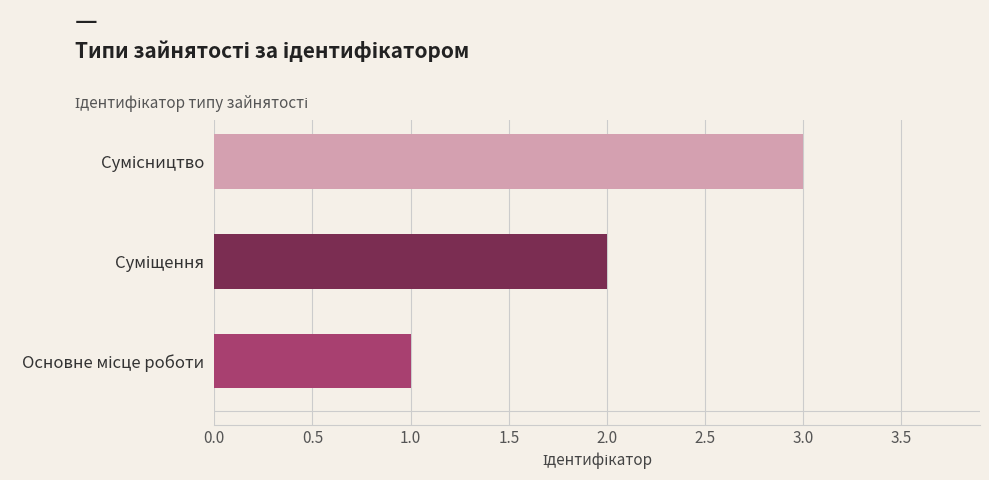

What is the sum of all values?

6